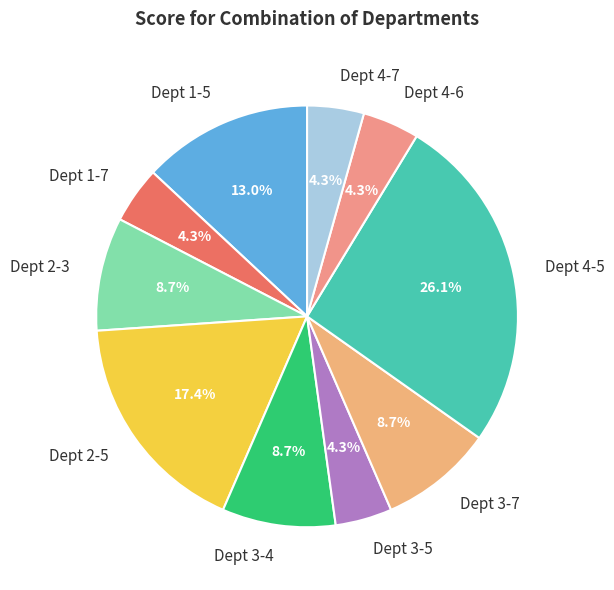

What percentage is the Dept 3-4 slice, to the nearest percent?

9%